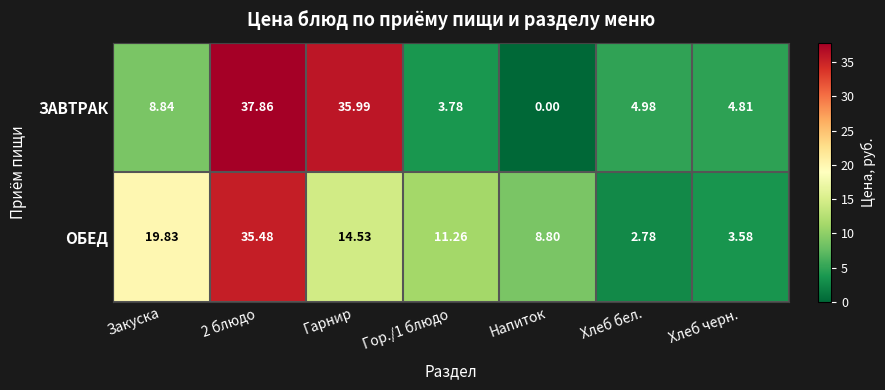

Is the value of ОБЕД at Гарнир greater than the value of ЗАВТРАК at 2 блюдо?

No